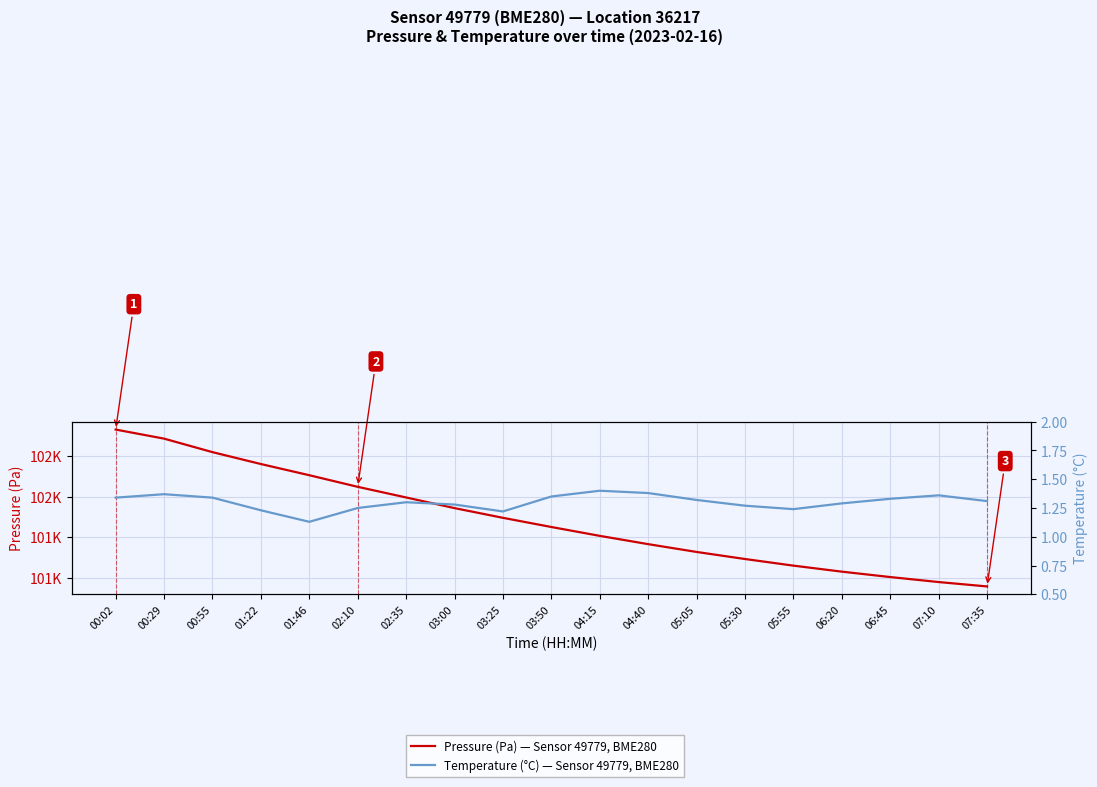

What is the average value of the Temperature (°C) — Sensor 49779, BME280 series?

1.3